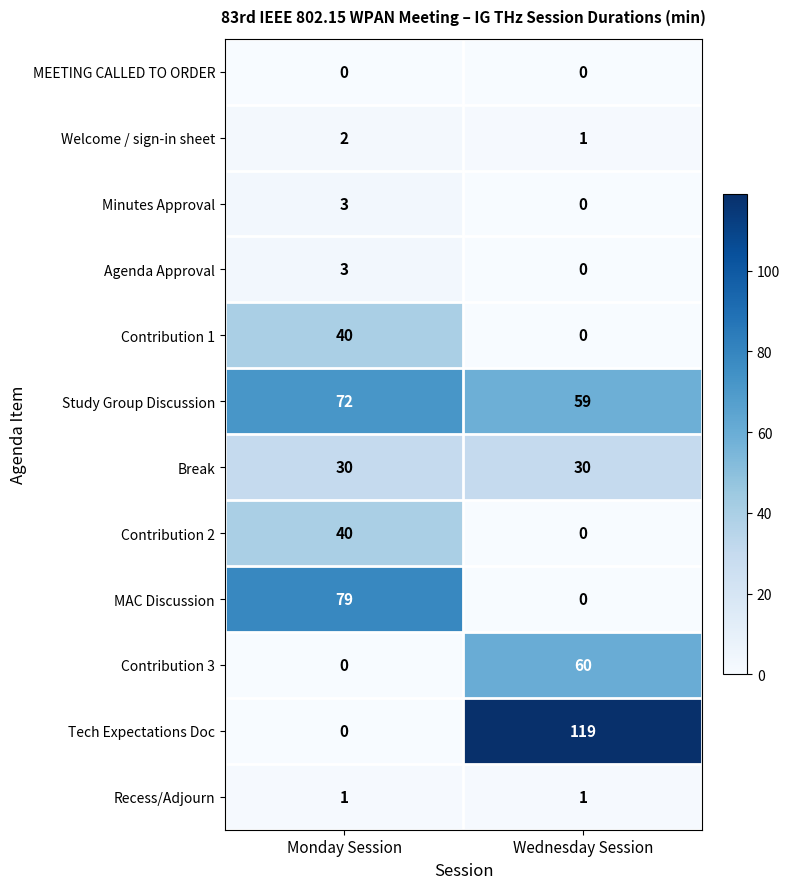

What is the difference between the MAC Discussion values at Monday Session and Wednesday Session?

79